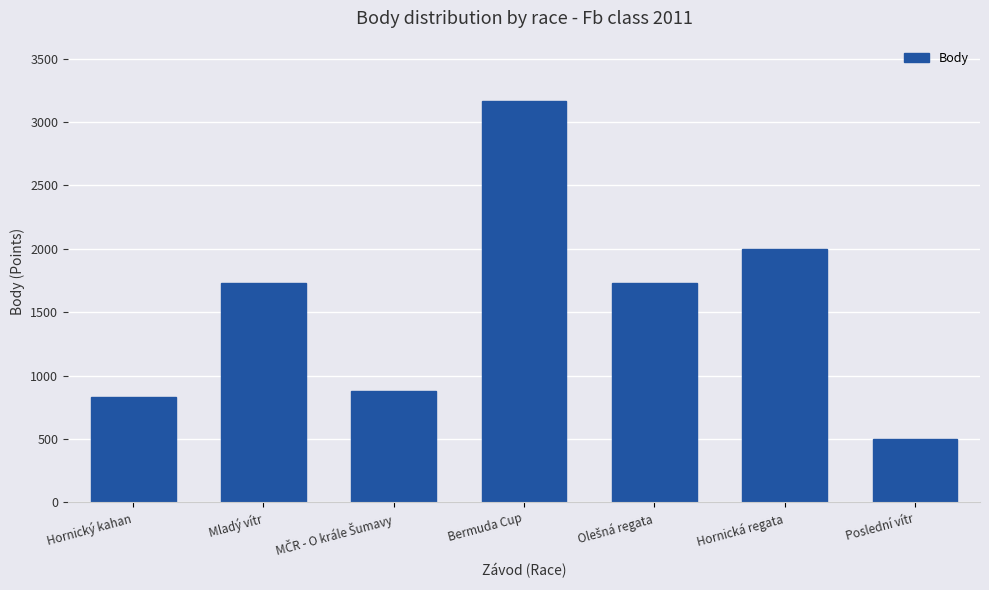

Reading left to right, extract all data points from this chart.

831	1734	881	3166	1734	1996	504